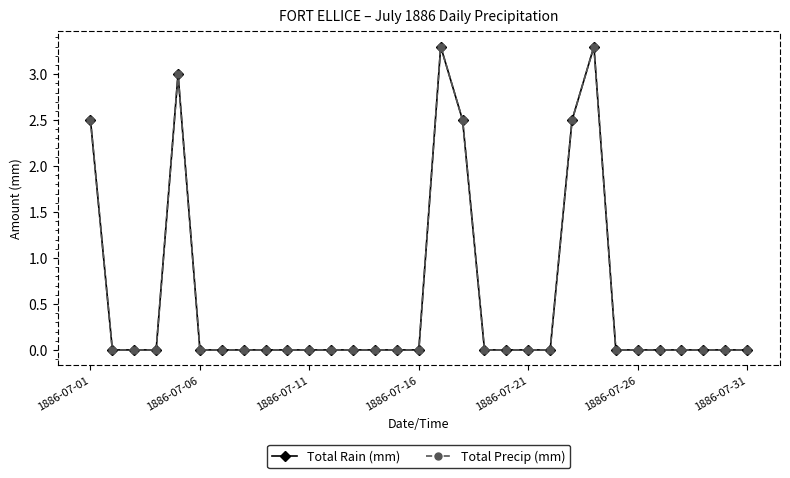

Is this an area chart (filled region under the line)?

No